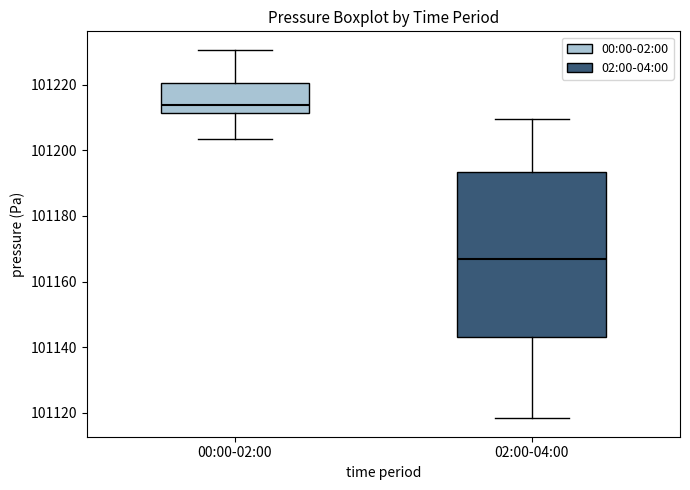

Which box is the tallest, from its lower edge to its upper edge?

02:00-04:00